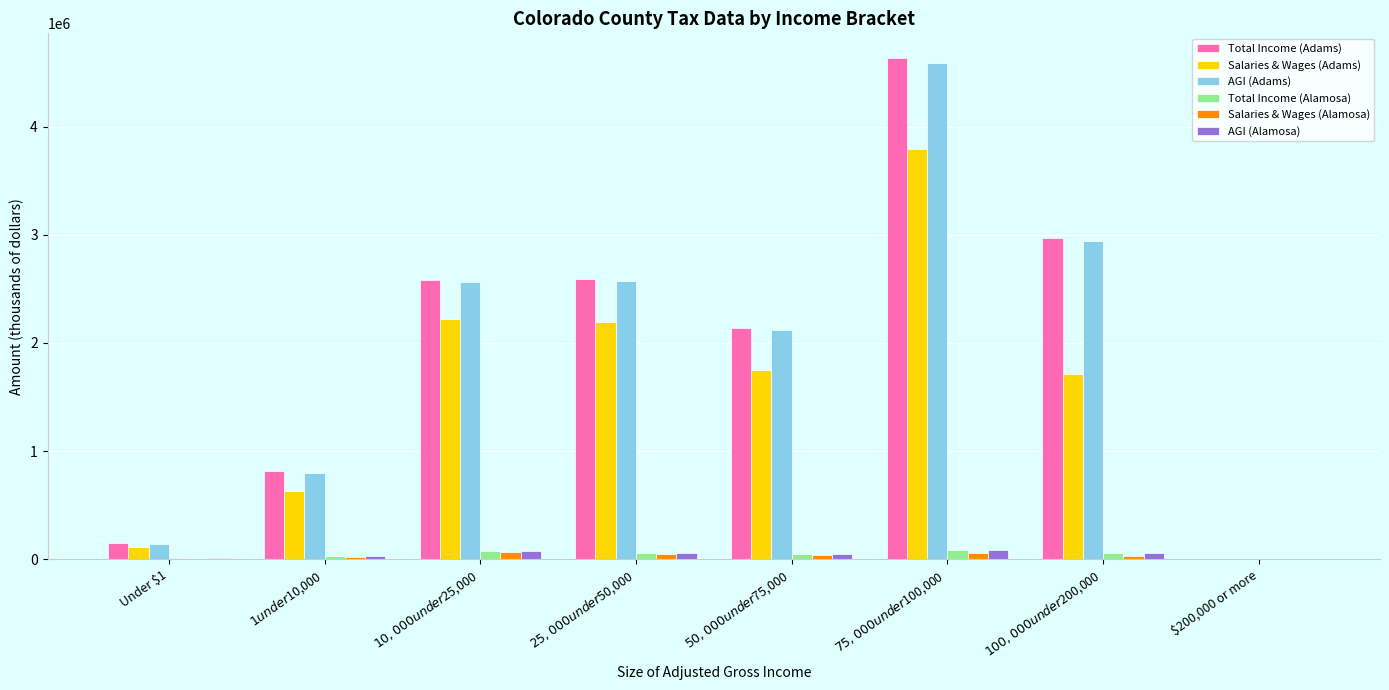

How many series are shown in this chart?

6